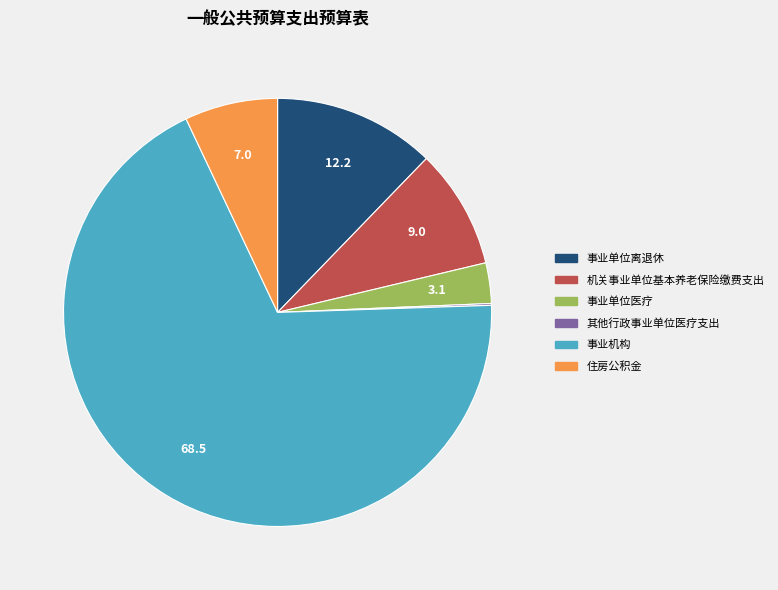

True or false: 事业单位离退休 accounts for 12% of the total.

True